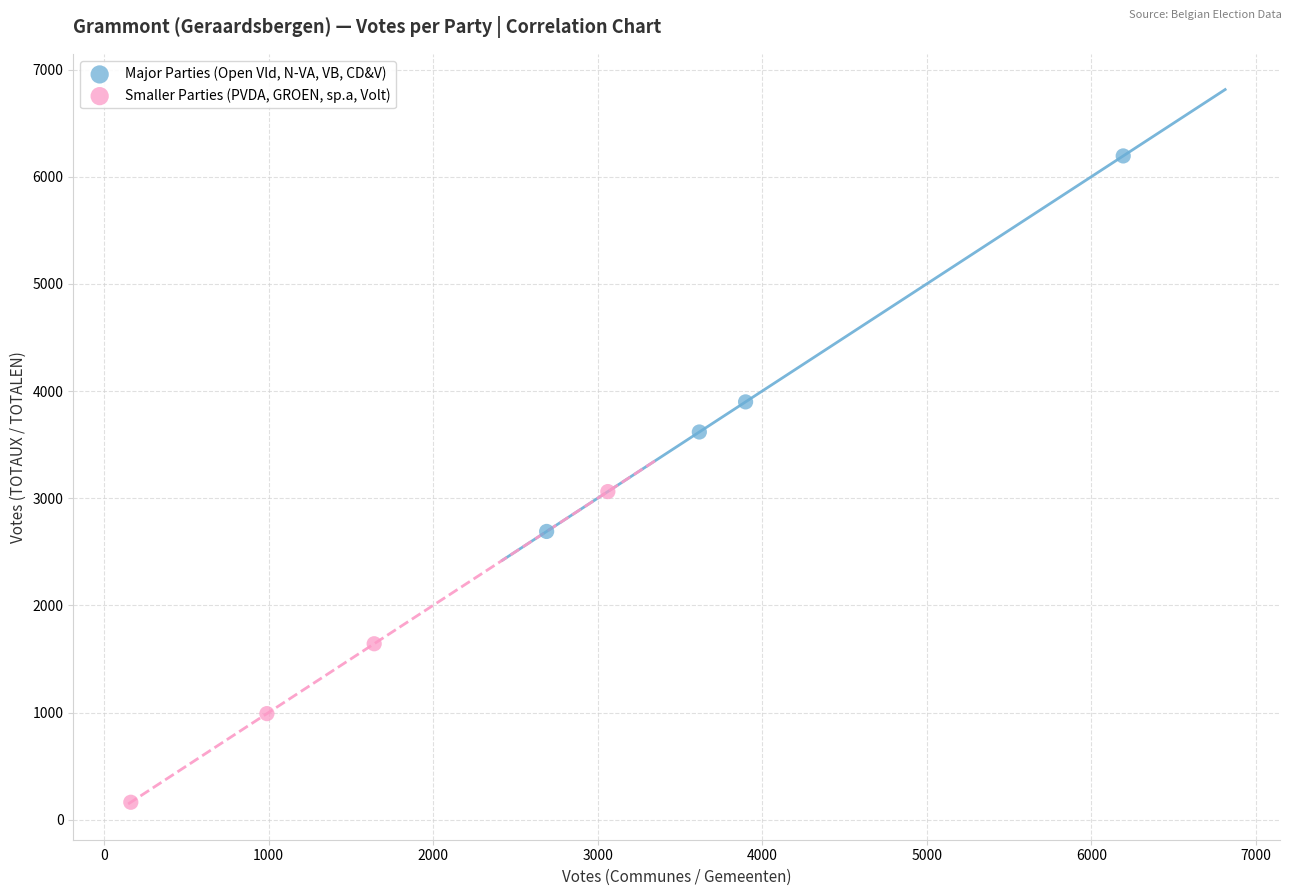

Which series has the widest spread of Y values?

Major Parties (Open Vld, N-VA, VB, CD&V)